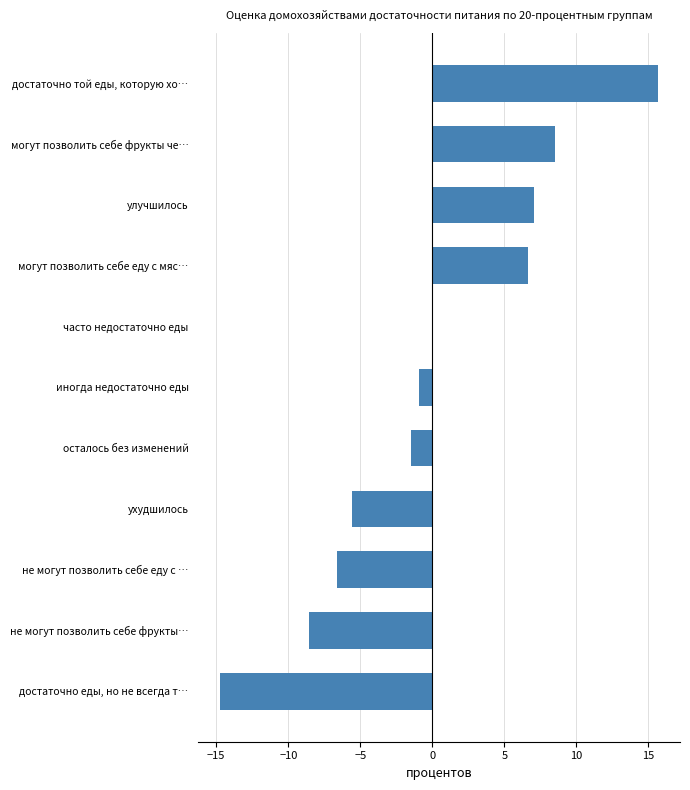

Does the chart contain stacked bars?

No